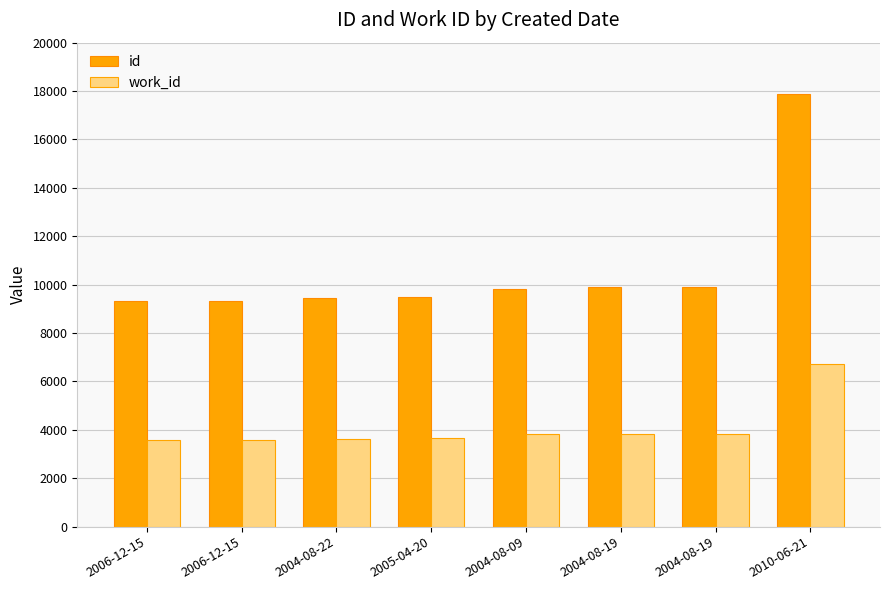

What is the average value of the work_id series?

4090